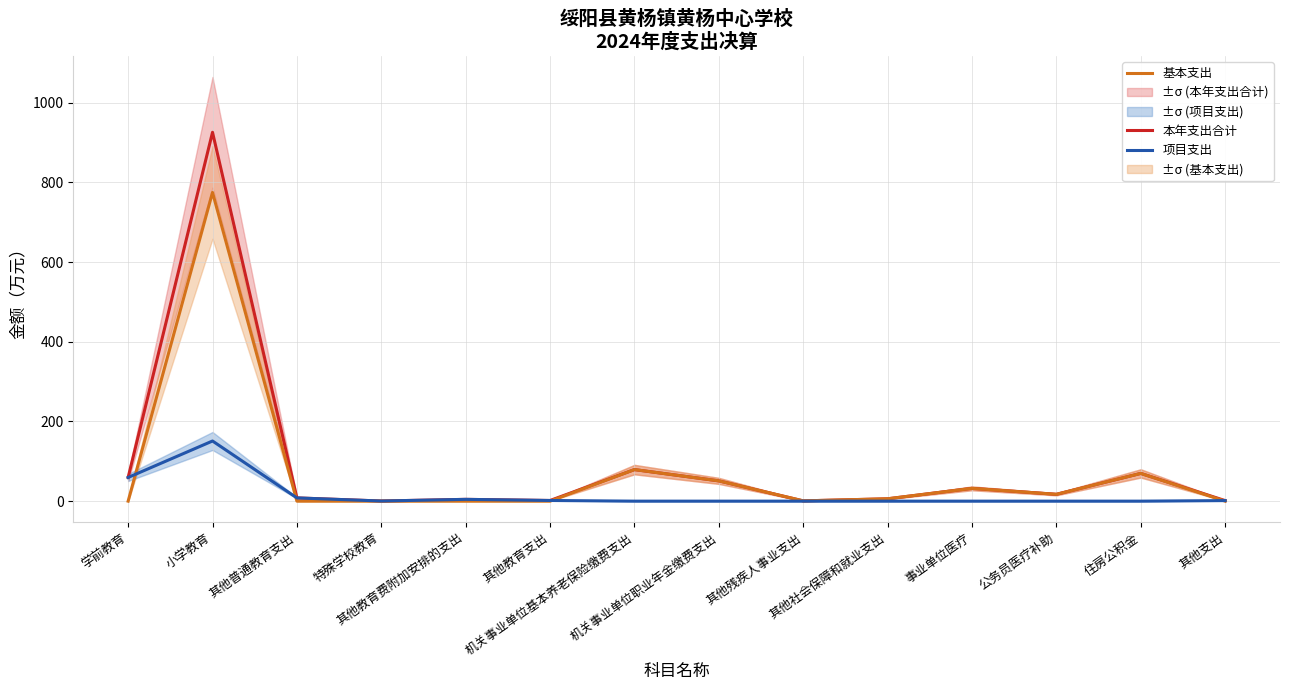

True or false: 基本支出 and 本年支出合计 intersect in this chart.

False